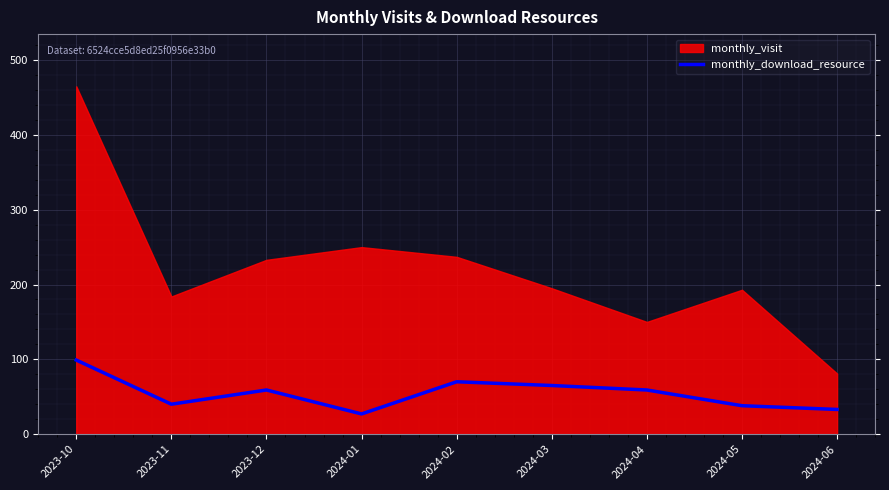

Where is the first local minimum?

2023-11